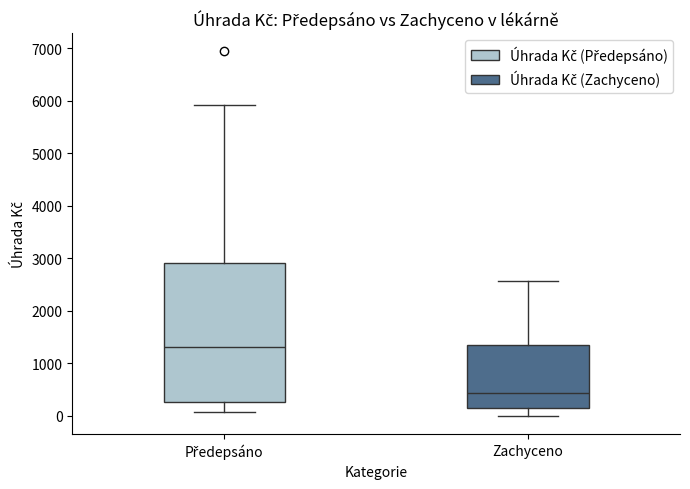

Which box's median line is the lowest?

Zachyceno